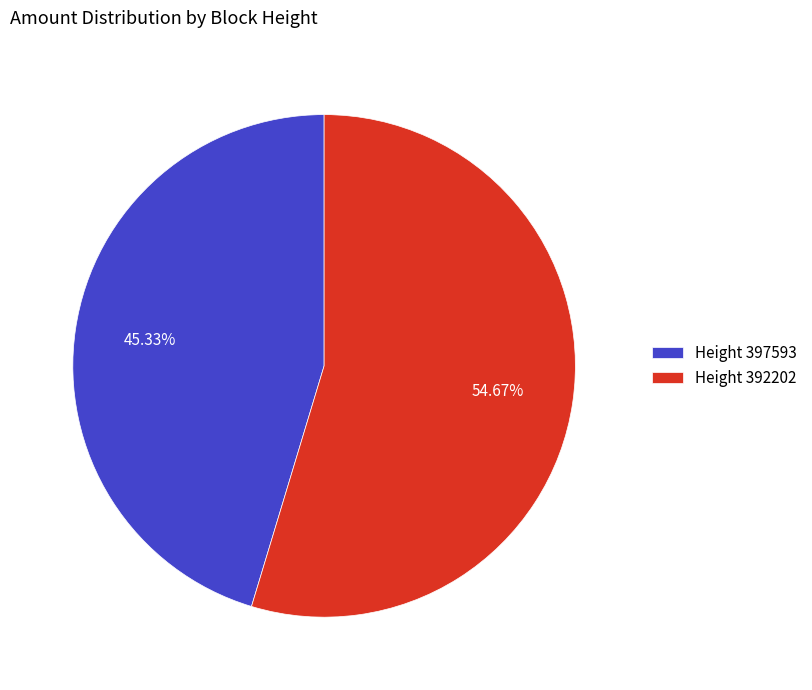

Which has a higher value, Height 397593 or Height 392202?

Height 392202